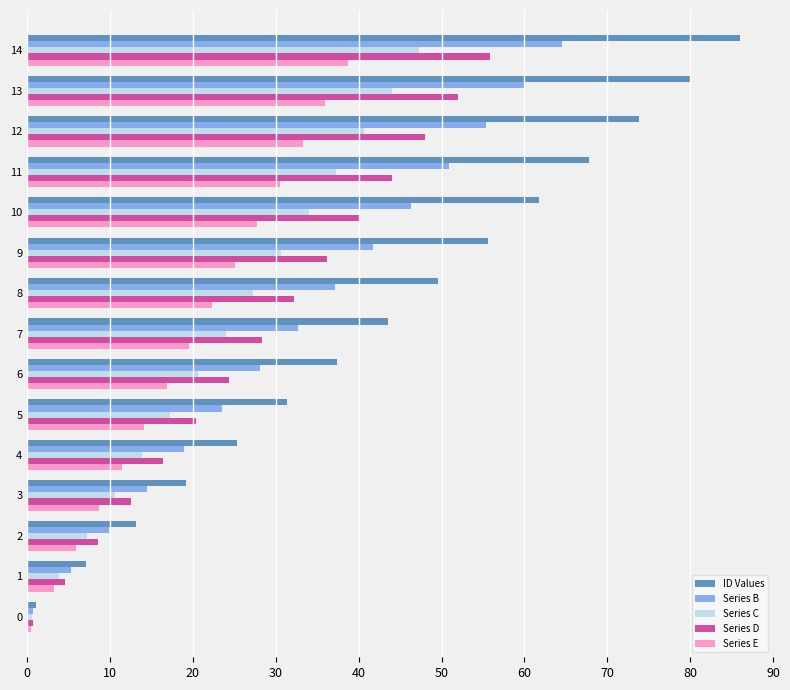

List the series in order of their peak value, highest first.

ID Values, Series B, Series D, Series C, Series E